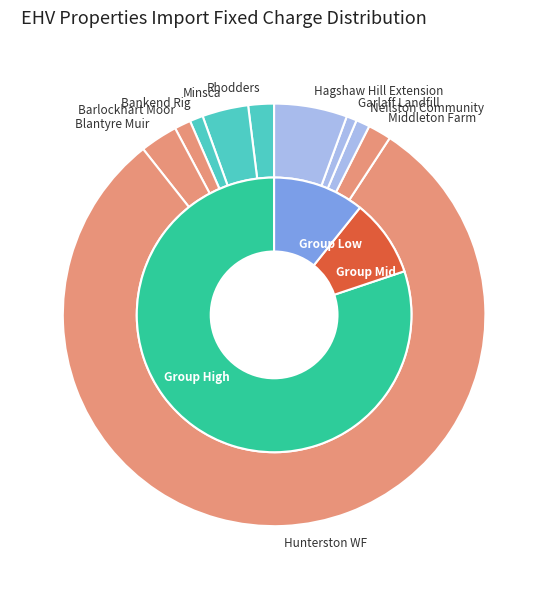

To the nearest percent, what percentage of the pie is Blantyre Muir?

3%